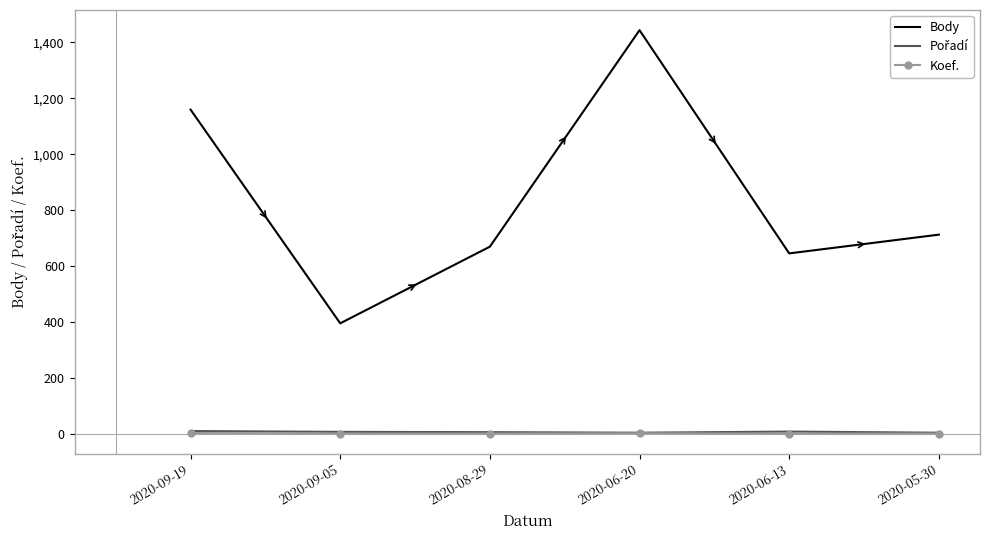

What is the maximum value shown in the chart?

1444